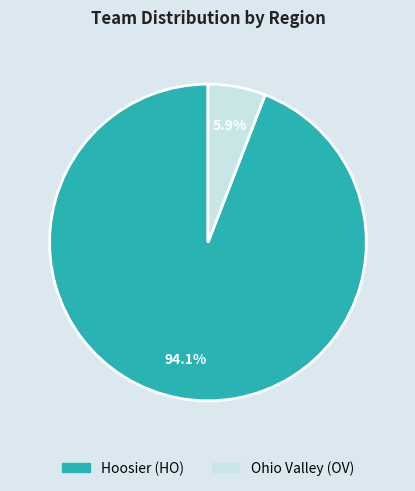

Rank the categories by value from highest to lowest.

Hoosier (HO), Ohio Valley (OV)